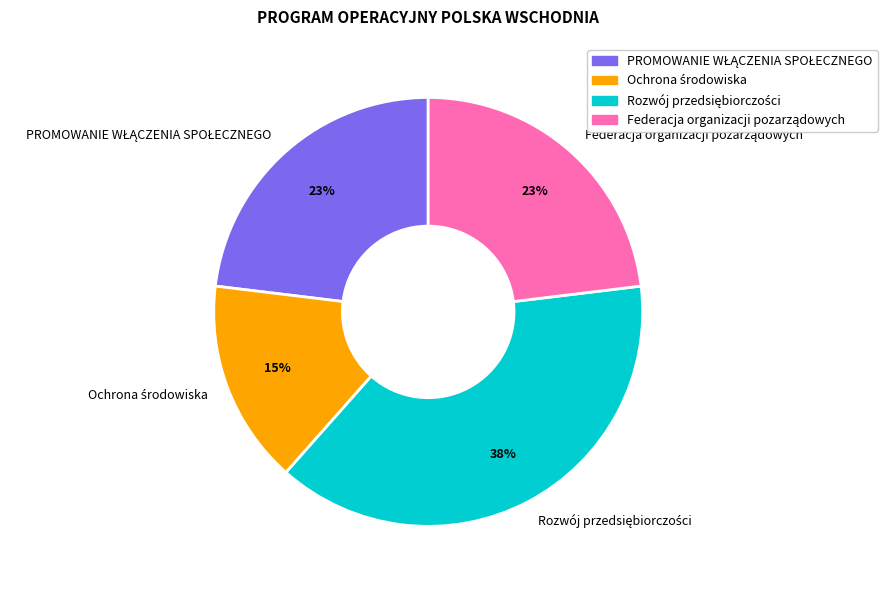

To the nearest percent, what is the difference between the largest and smallest slice percentages?

23%